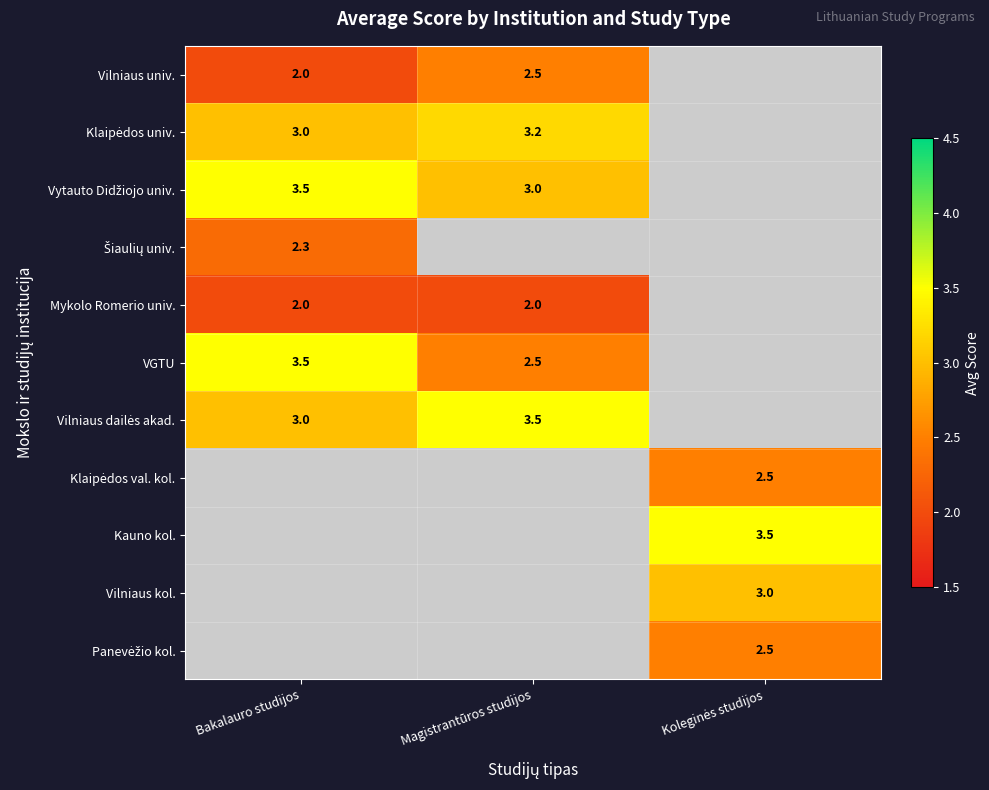

Is it true that Mykolo Romerio univ. equals 1.3 at Bakalauro studijos?

False